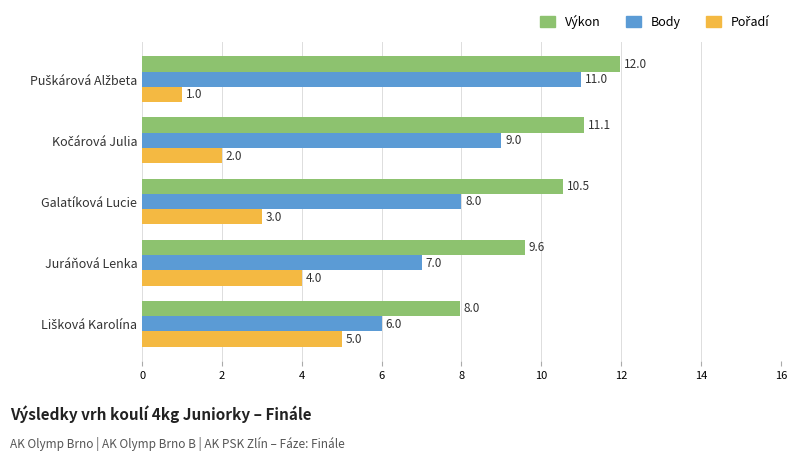

How many data points in Body are less than 8?

2